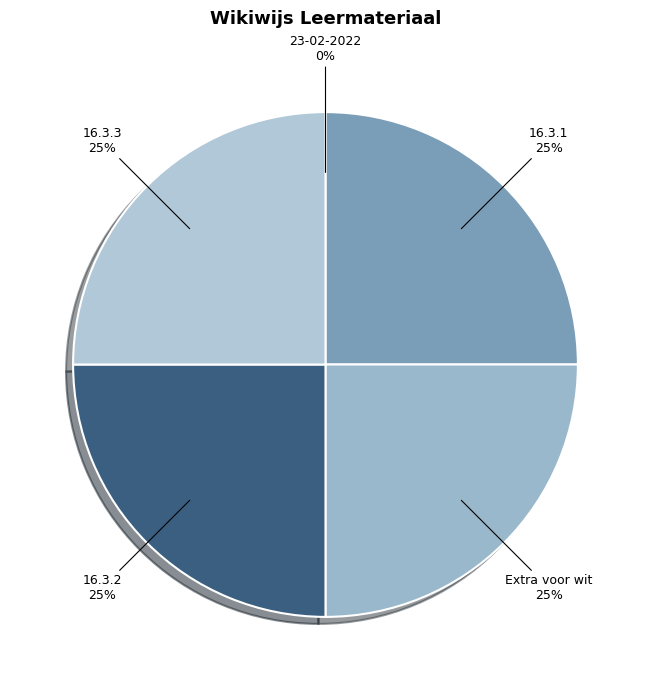

How many segments does this pie chart have?

5